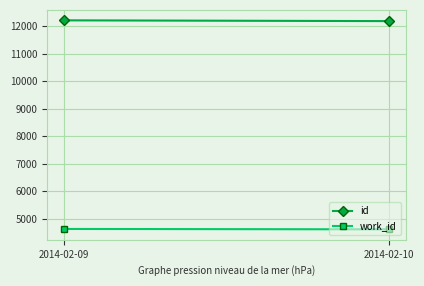

Between 2014-02-09 and 2014-02-10, which series saw the biggest shift?

id